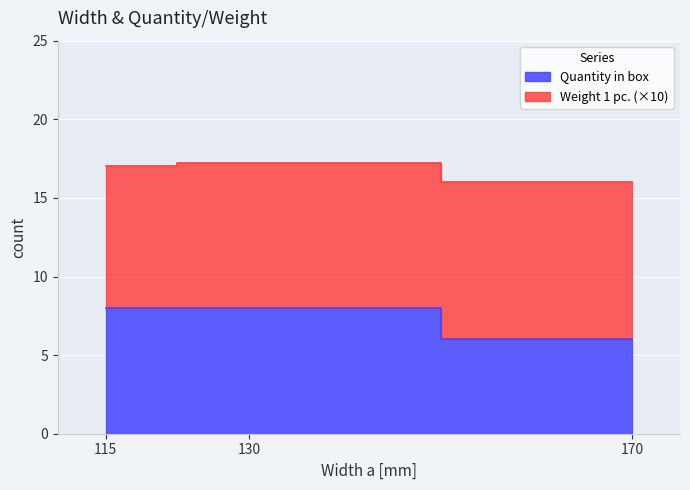

Is the value of Weight 1 pc. at 115 greater than the value of Quantity in box at 130?

No